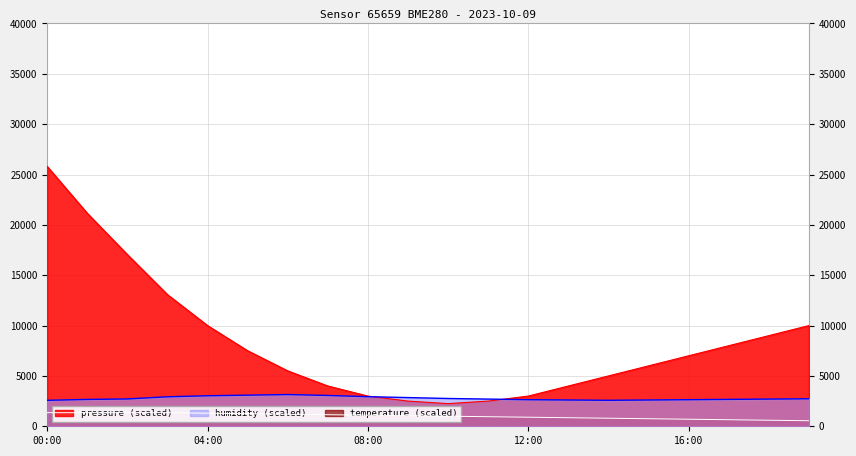

After their last crossing, which series has the higher values: pressure or humidity?

pressure